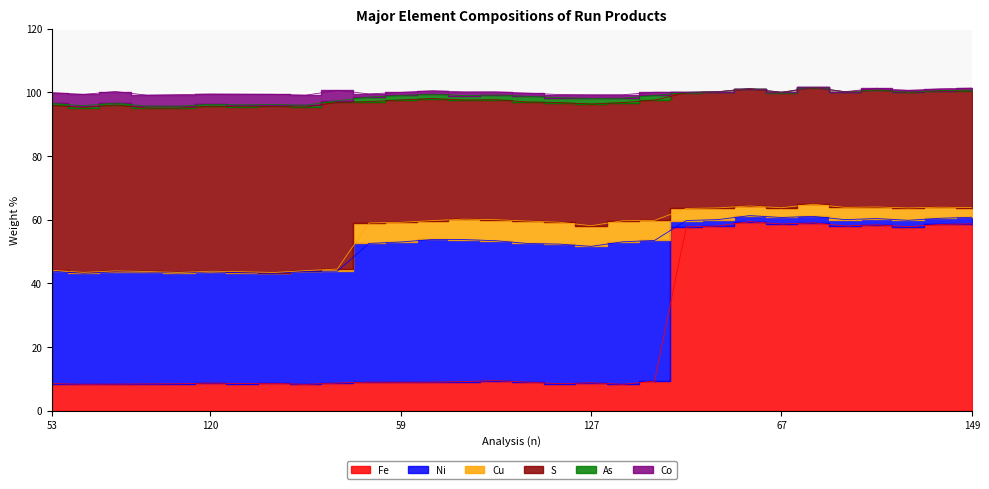

Rank the series by their maximum value, from highest to lowest.

Fe, S, Ni, Cu, Co, As